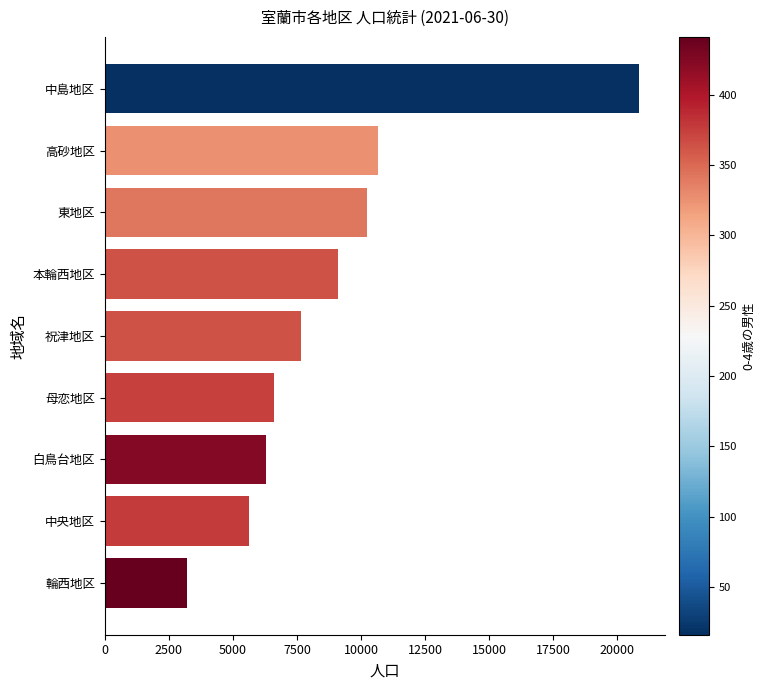

What is the change in value from 祝津地区 to 東地区?

+2600